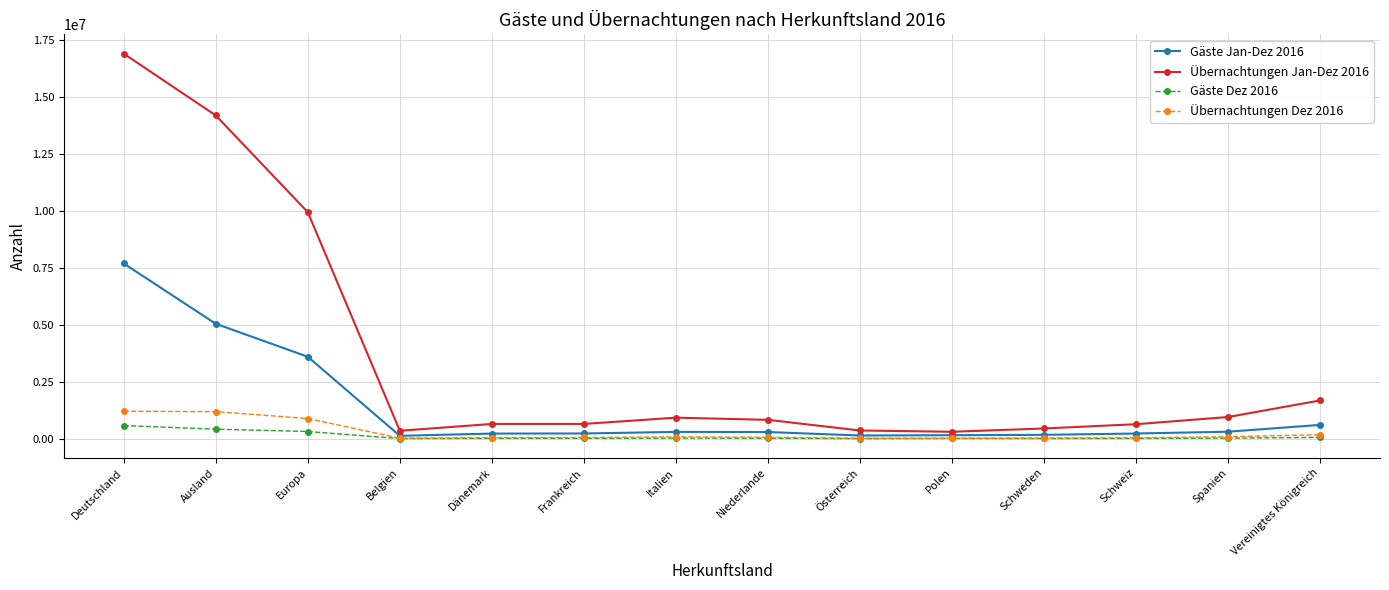

What is the average value of the Übernachtungen Jan-Dez 2016 series?

3487050